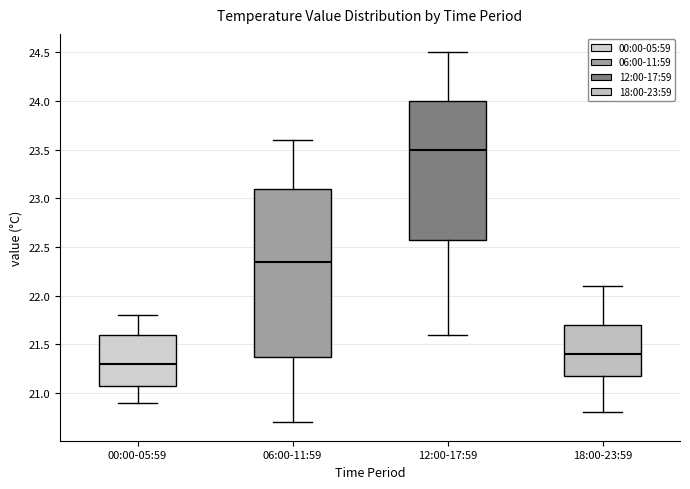

Which box has the highest median line?

12:00-17:59